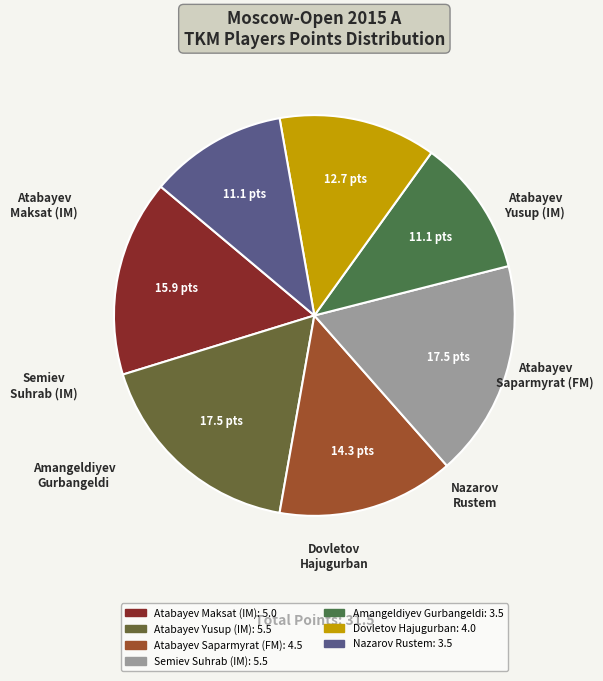

Is it true that Amangeldiyev Gurbangeldi is 5% of the pie?

False